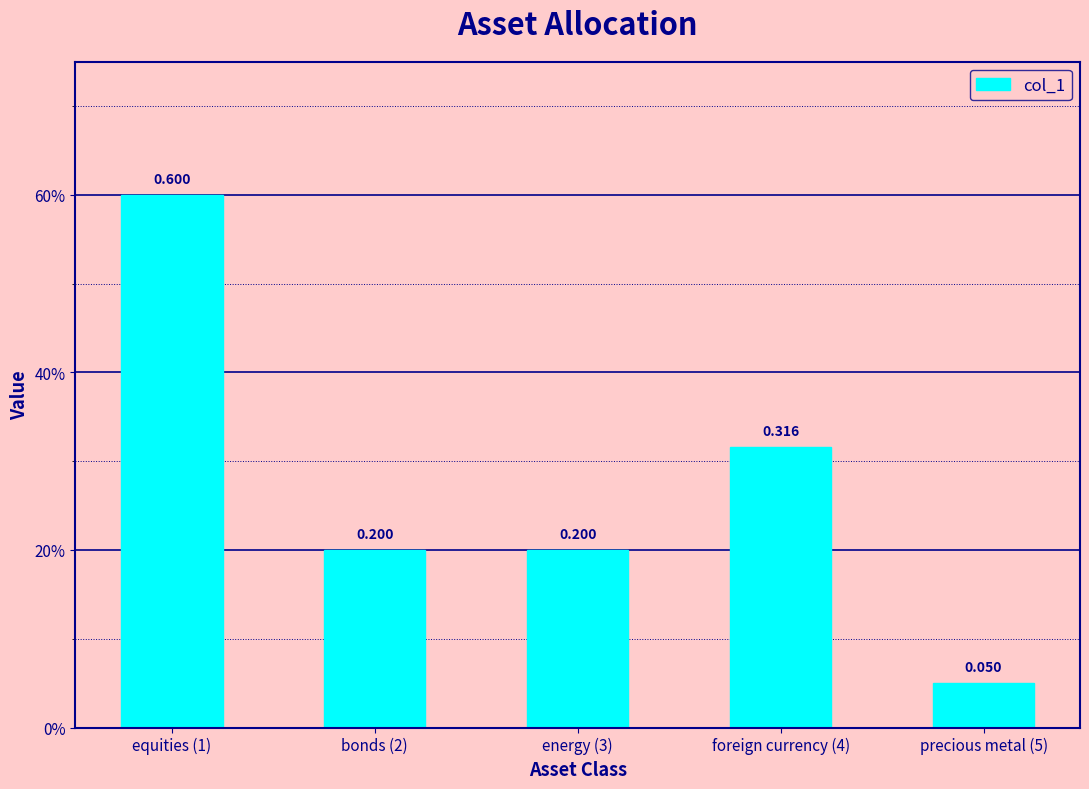

Are the bars grouped side by side (vs. stacked)?

No